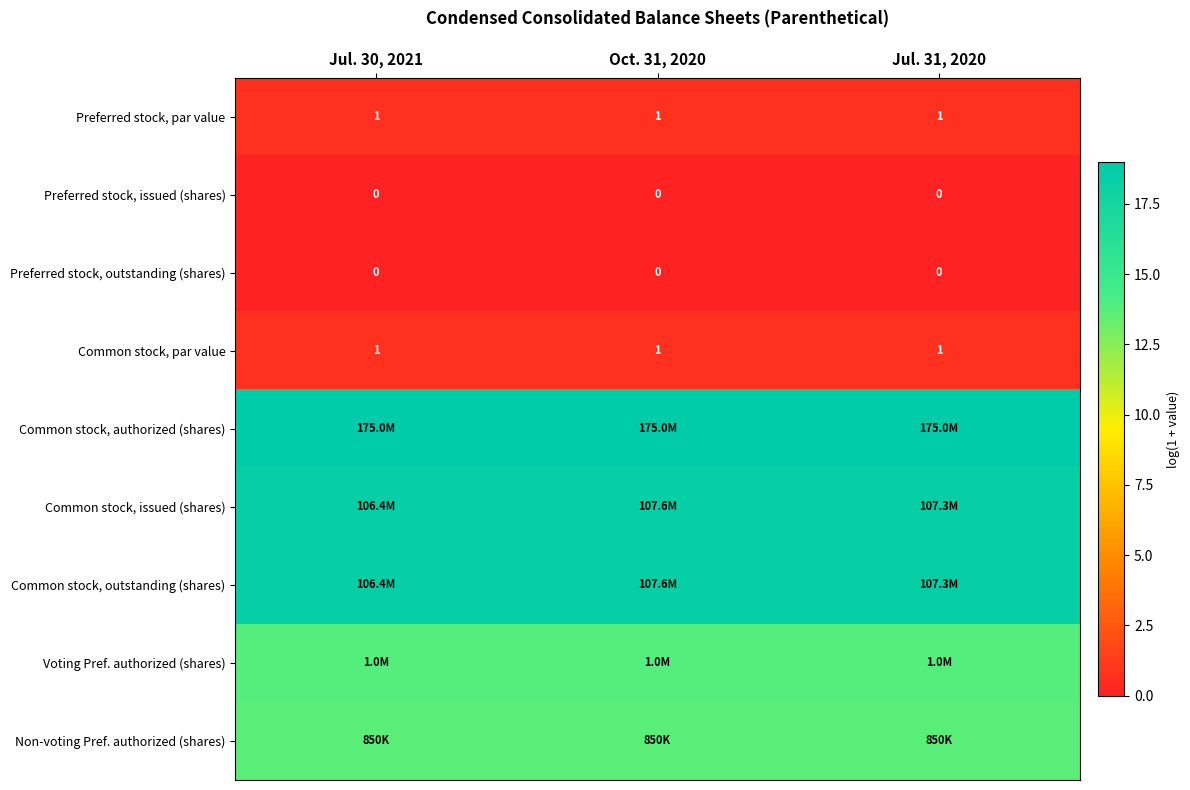

Which series has the widest spread of values?

Common stock, issued (shares)